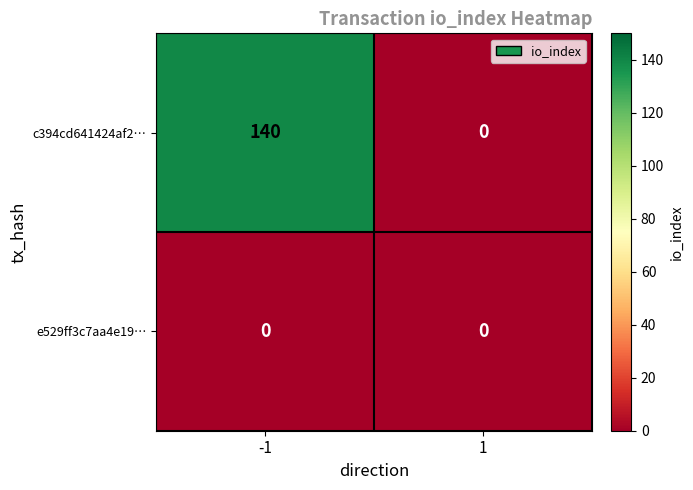

How many categories are shown in the chart?

2